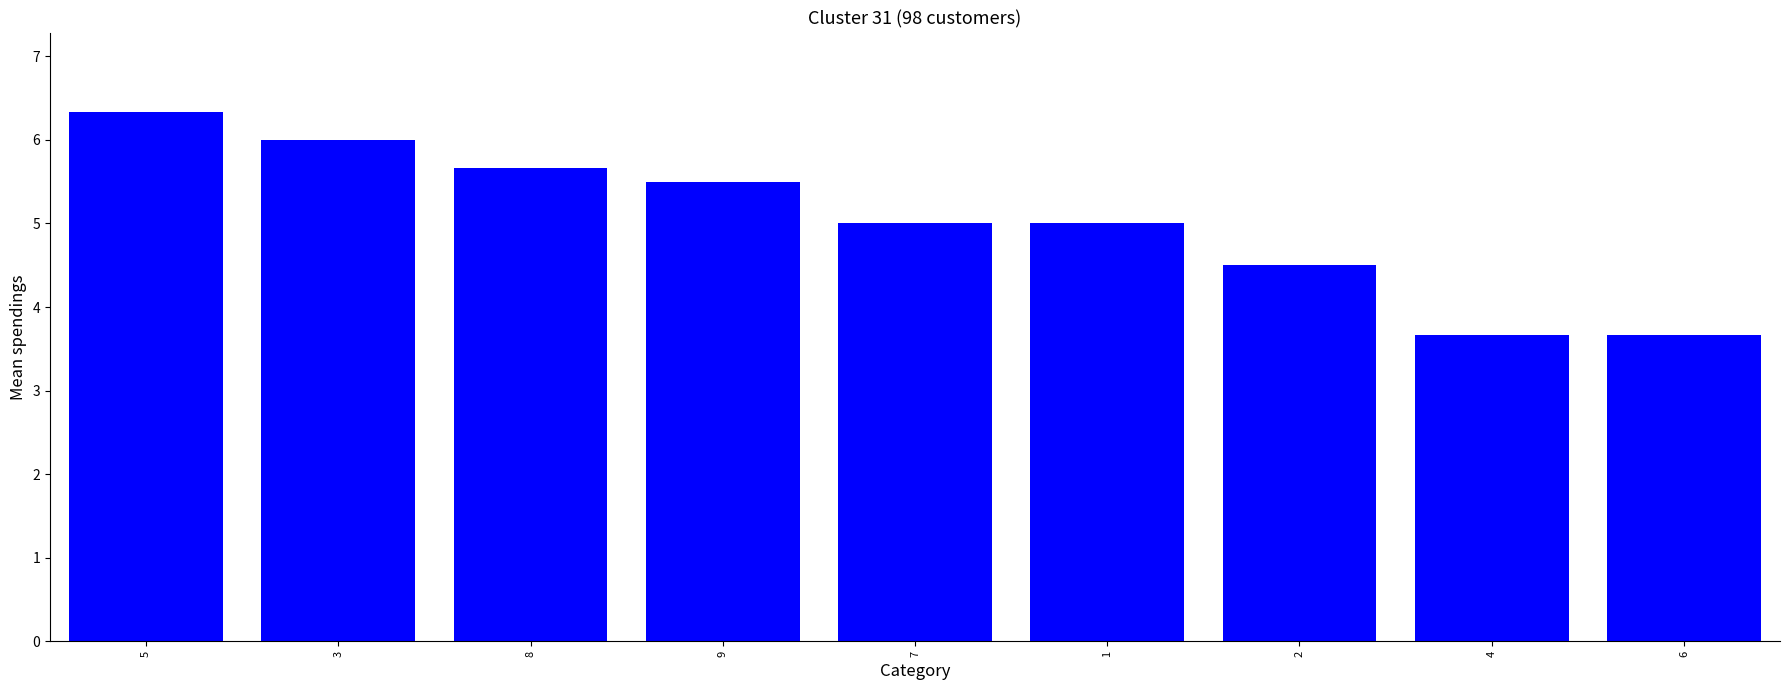

What is the greatest value displayed?

6.3